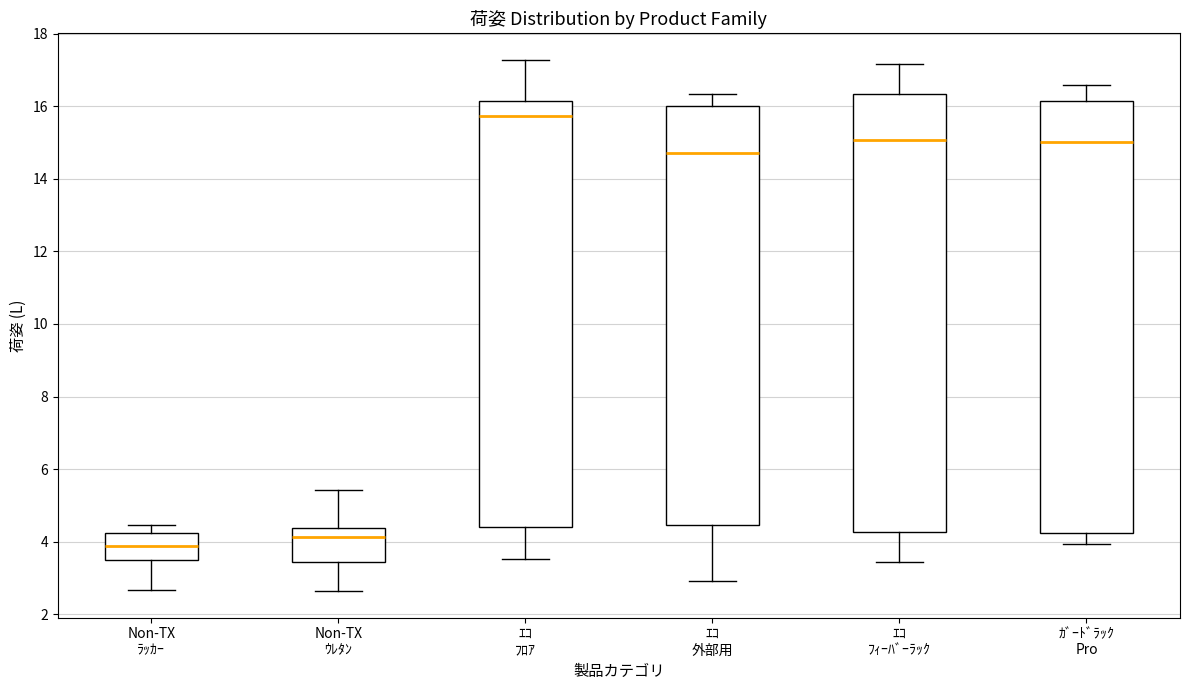

Which box has the lowest median line?

Non-TX ﾗｯｶｰ